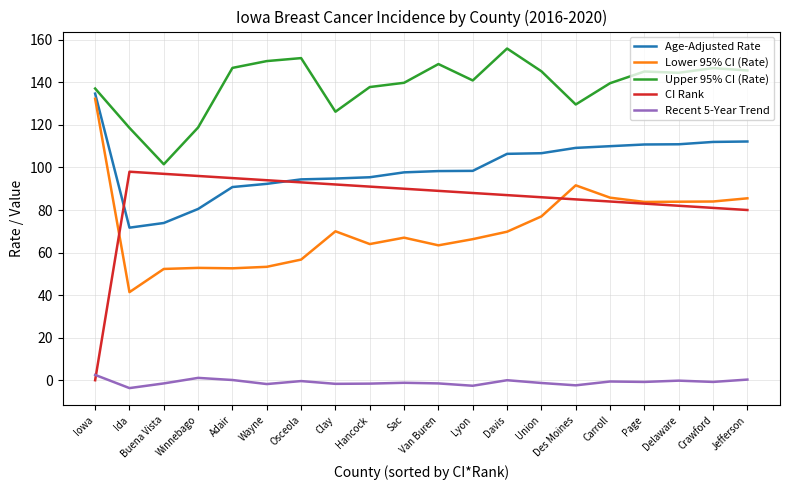

What is the minimum value shown in the chart?

-3.7